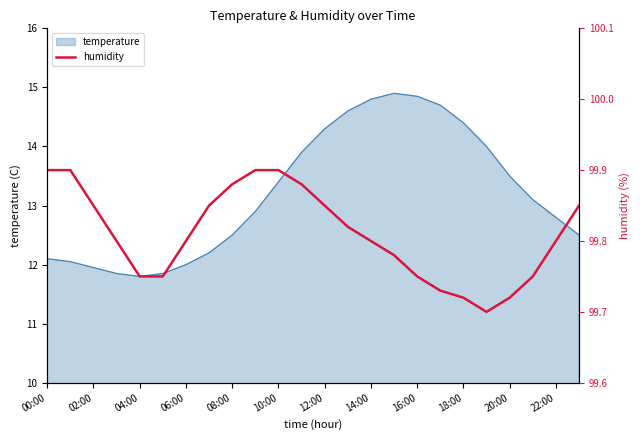

Which has a higher value, 13 or 23?

23